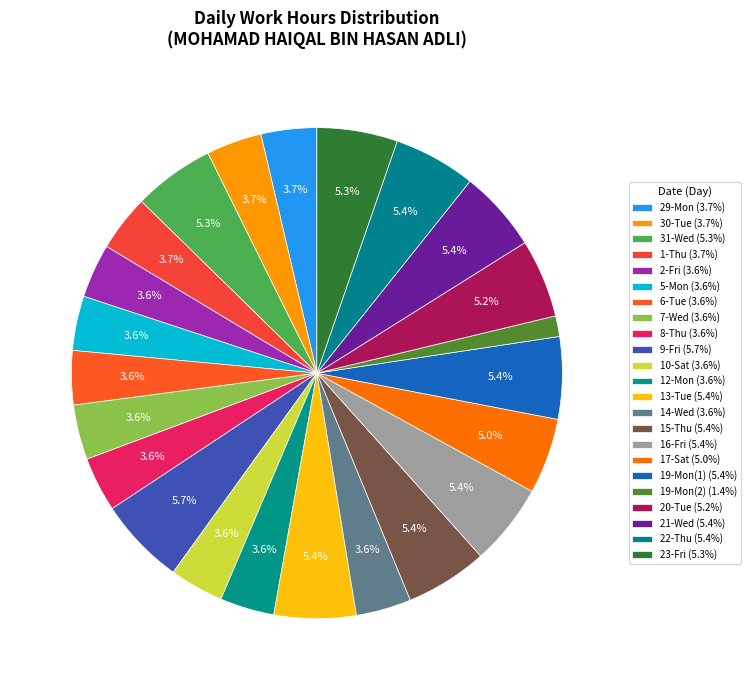

Which category has the smallest portion of the pie?

19-Mon(2)